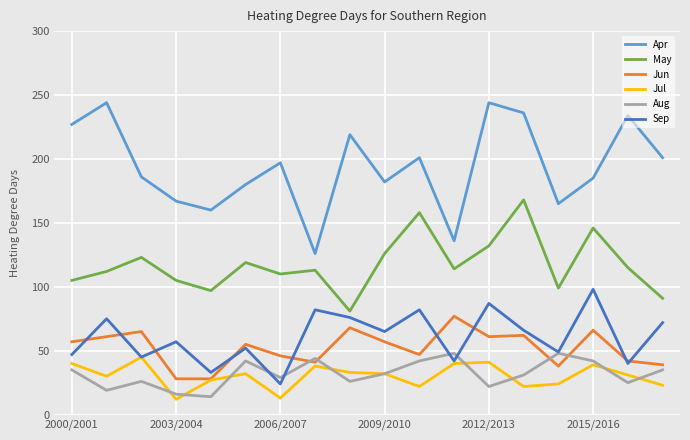

What is the highest value of the Sep series?

98